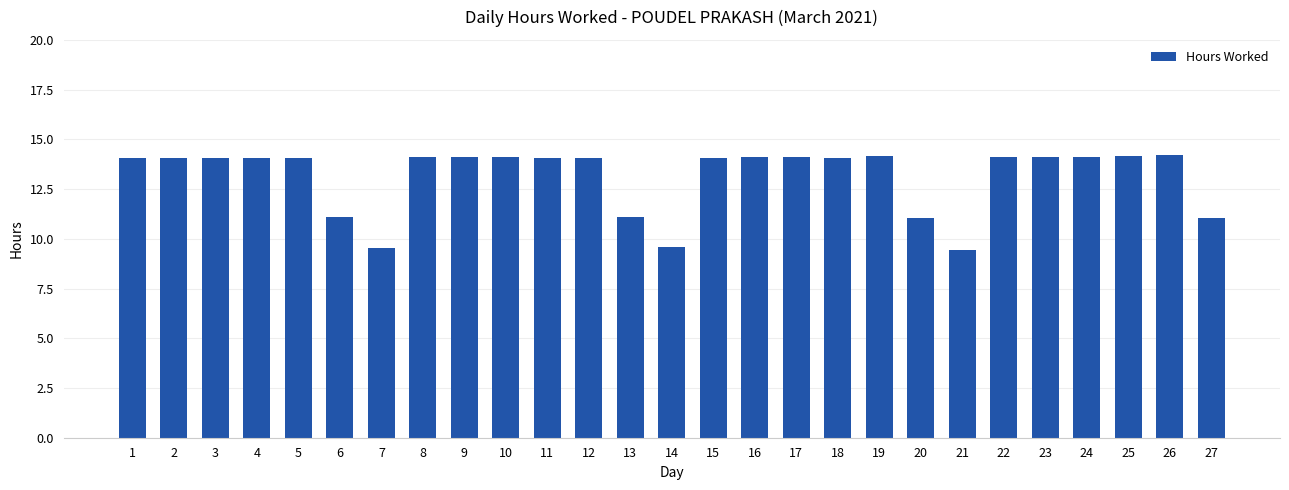

How many bars are there in total?

27